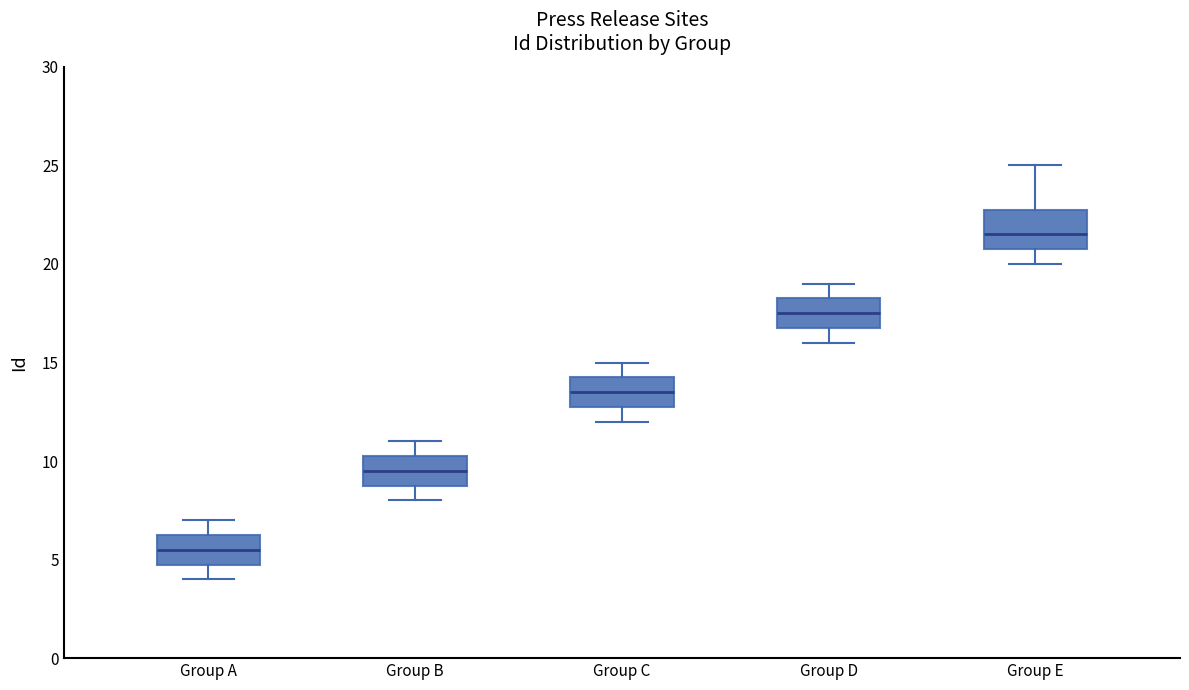

Reading left to right, read every box against the y-axis: the position of its median line, the range the box covers, and the ends of its whiskers. The values are not printed on the chart, so give them approximately, as read against the axis.

Group A: median 5.5, box 5.0 to 6.5, whiskers 4.0 to 7.0
Group B: median 9.5, box 9.0 to 10.5, whiskers 8.0 to 11.0
Group C: median 13.5, box 13.0 to 14.5, whiskers 12.0 to 15.0
Group D: median 17.5, box 17.0 to 18.5, whiskers 16.0 to 19.0
Group E: median 21.5, box 21.0 to 23.0, whiskers 20.0 to 25.0